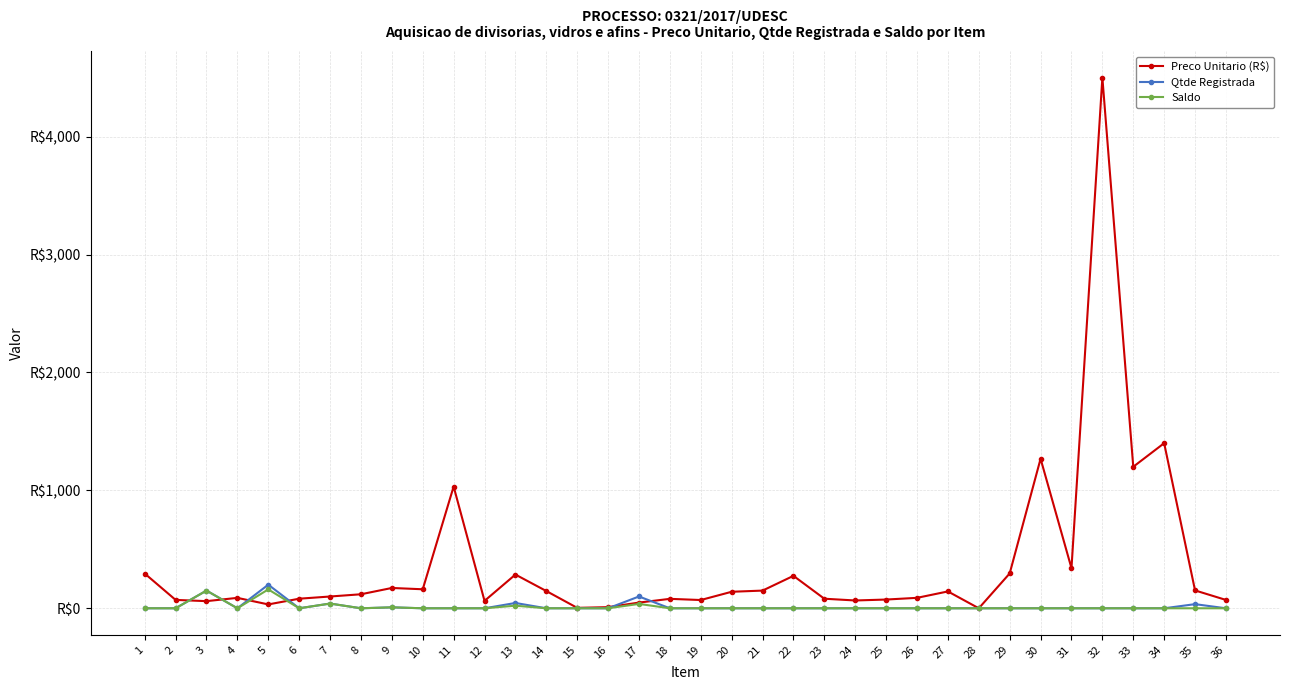

At how many categories does at least one series exceed 4494?

1